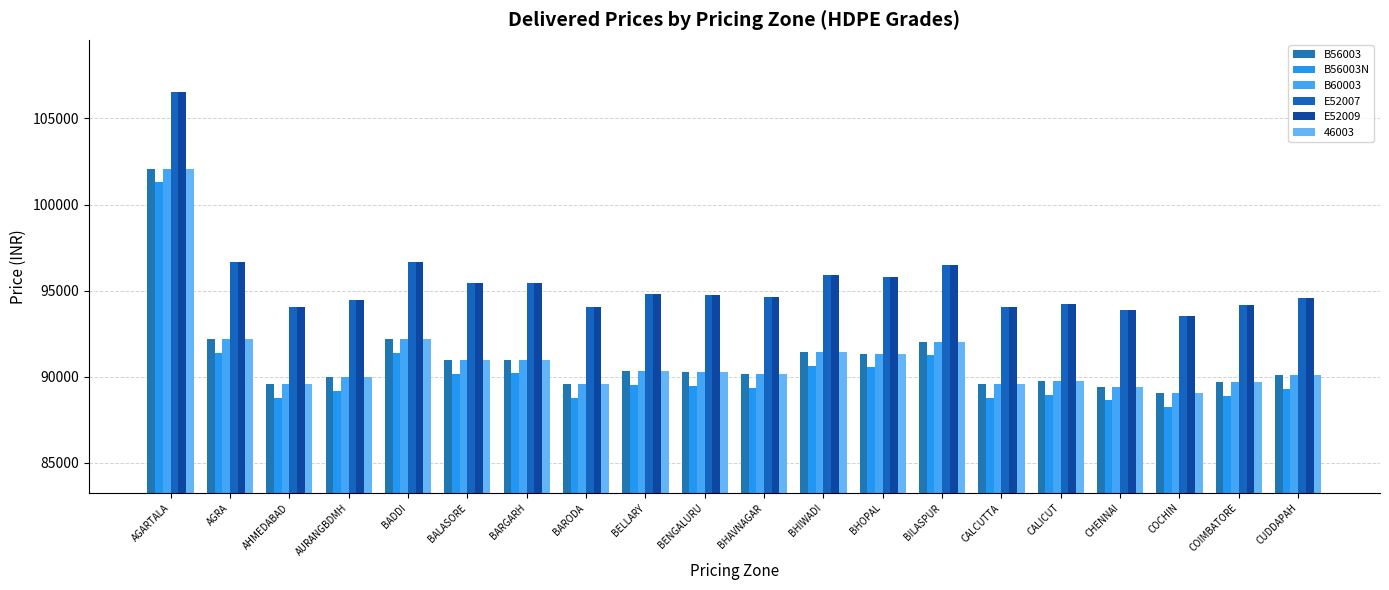

Where does the E52007 series first go above 94720?

AGARTALA